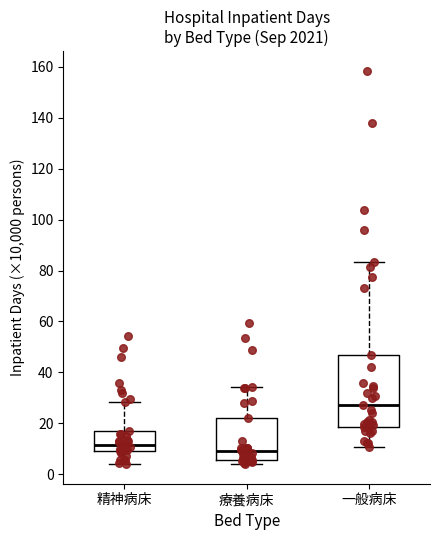

Which box has the highest median line?

一般病床